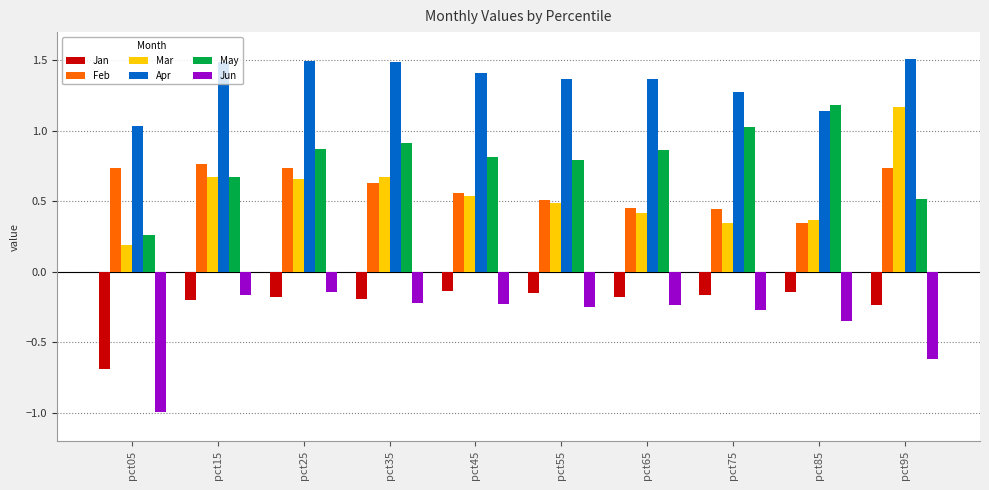

At which label is Mar closest to 0?

pct05